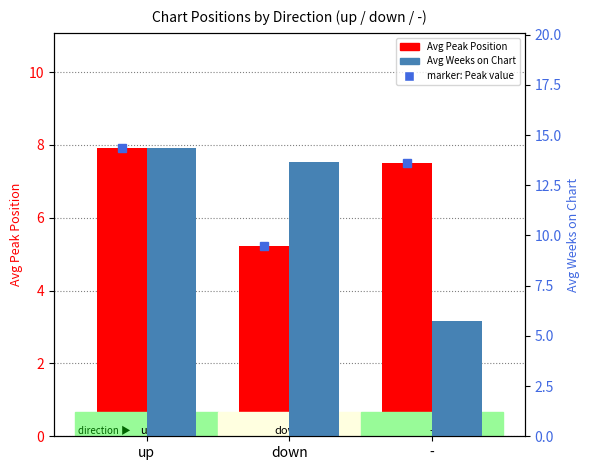

What is the minimum value shown in the chart?

5.2